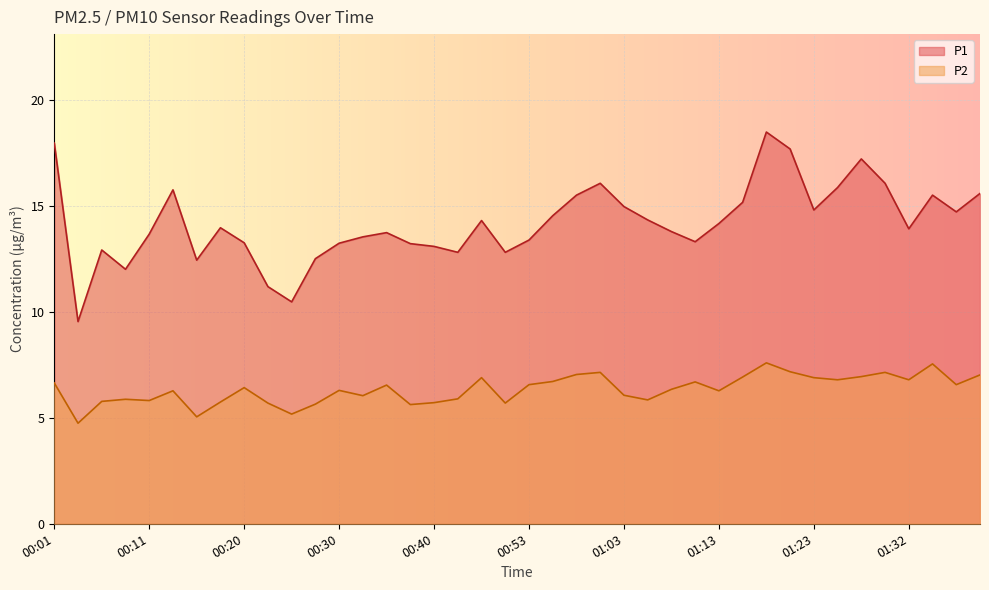

Is the value of P1 at 01:25 greater than the value of P2 at 00:58?

Yes